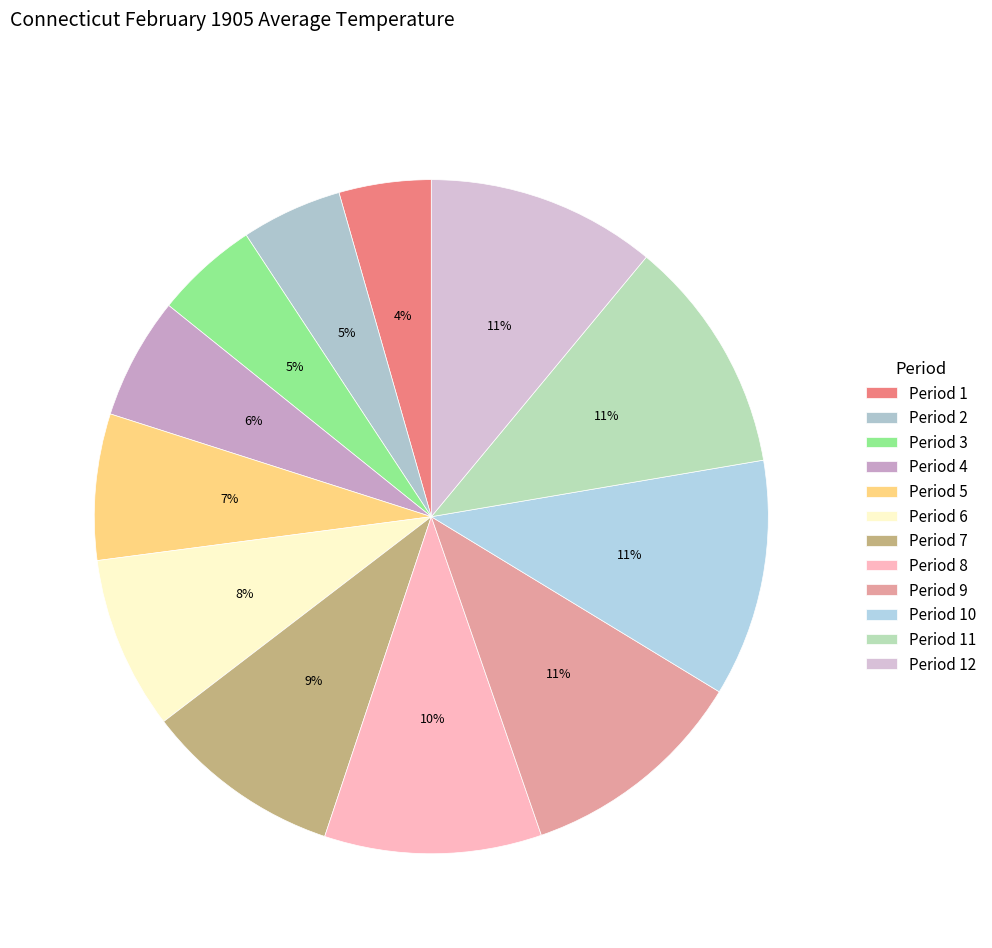

To the nearest percent, what is the combined percentage of Period 11 and Period 6?

20%